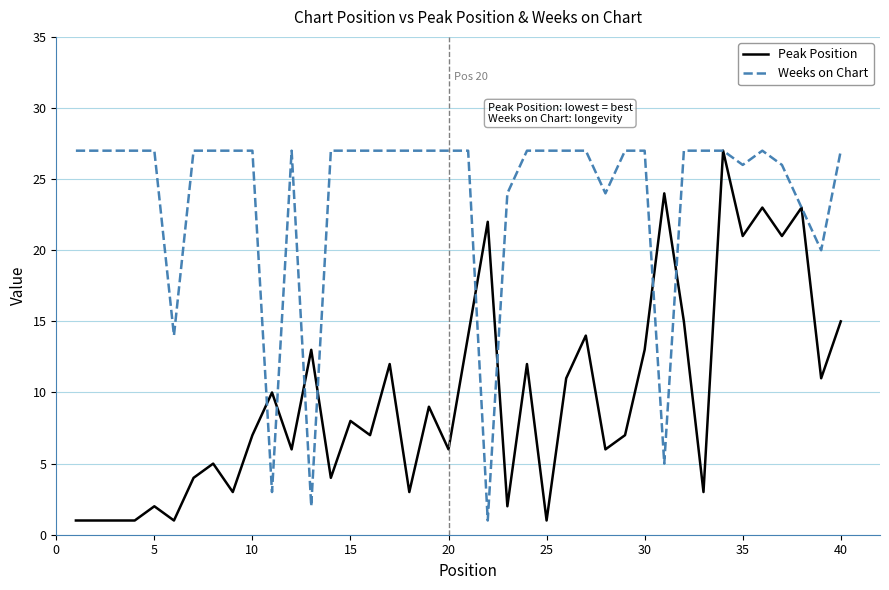

At how many categories does at least one series exceed 15?

37